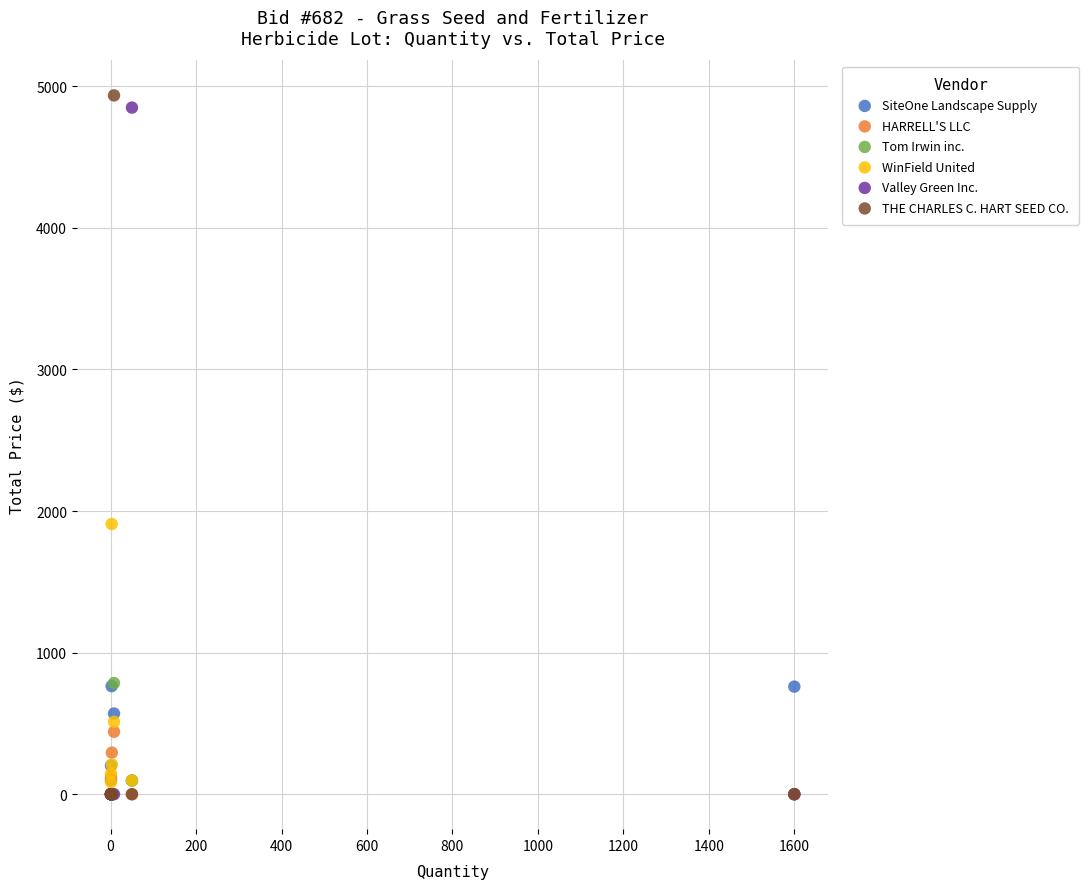

Across all series, what Y value is closest to 2468?

1908.8